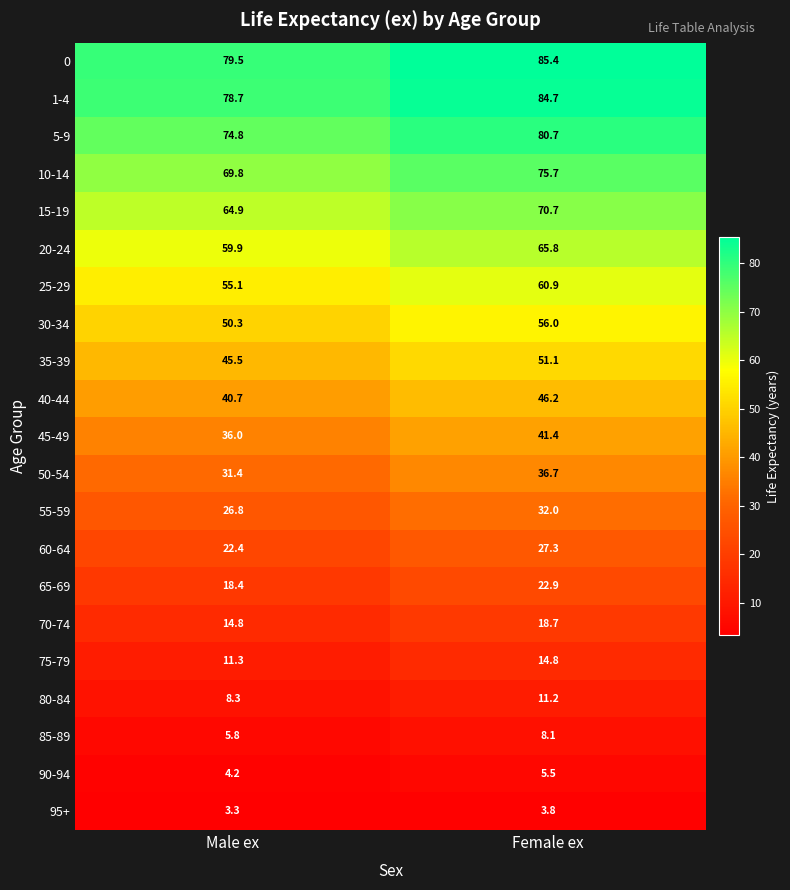

Rank the series at Male ex from lowest to highest value.

95+, 90-94, 85-89, 80-84, 75-79, 70-74, 65-69, 60-64, 55-59, 50-54, 45-49, 40-44, 35-39, 30-34, 25-29, 20-24, 15-19, 10-14, 5-9, 1-4, 0